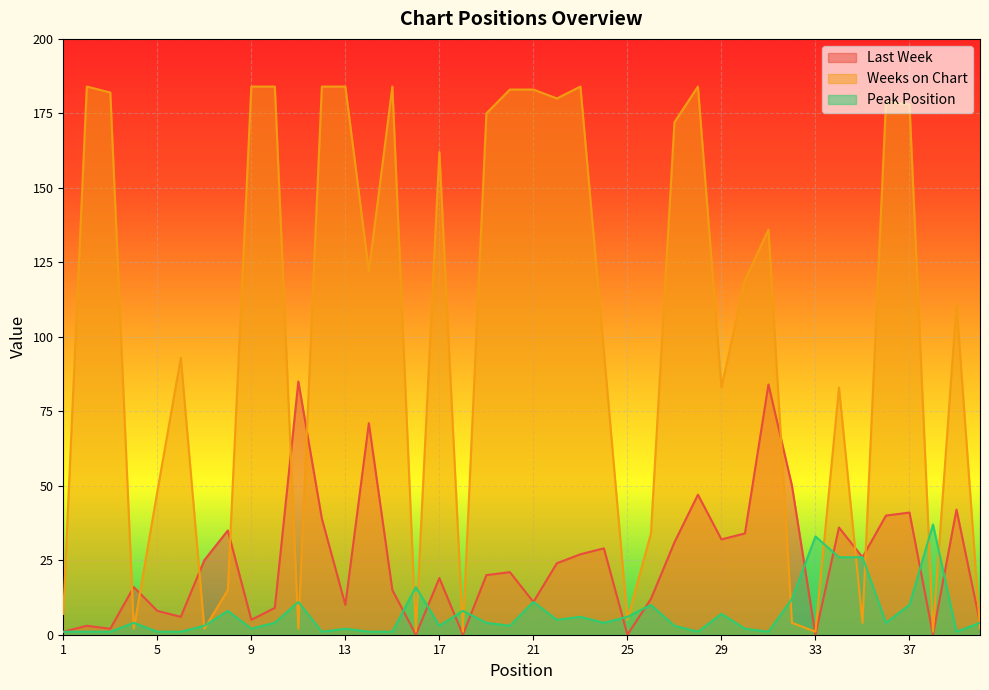

How many intersections are there between Weeks on Chart and Last Week?

11